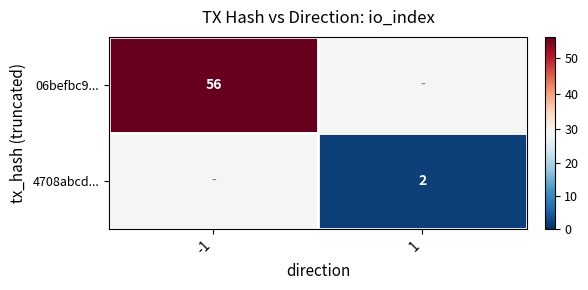

The 4708abcd... series shows 1 at 1. True or false?

False